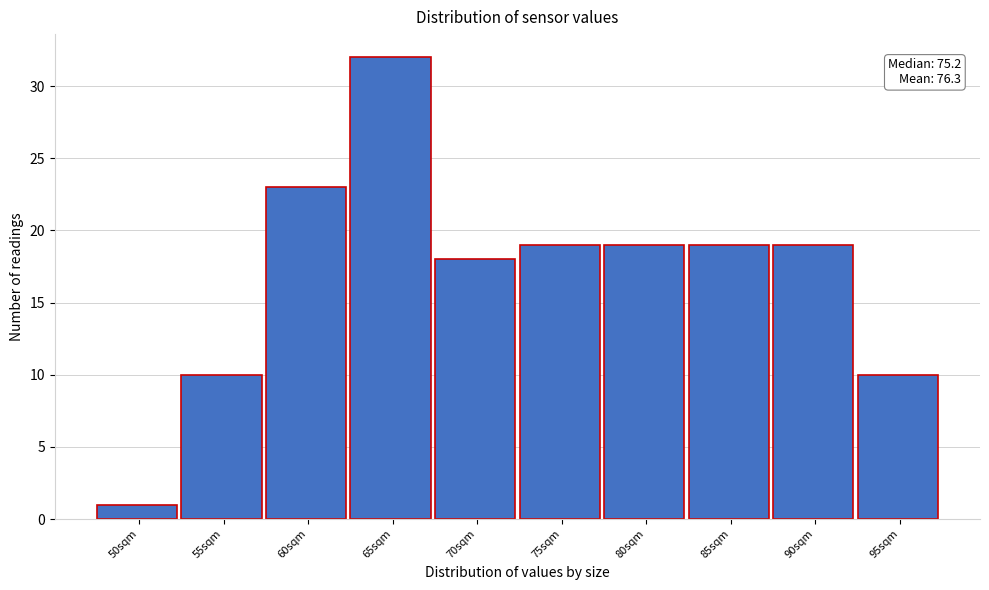

Reading left to right, extract all data points from this chart.

50sqm=1	55sqm=10	60sqm=23	65sqm=32	70sqm=18	75sqm=19	80sqm=19	85sqm=19	90sqm=19	95sqm=10